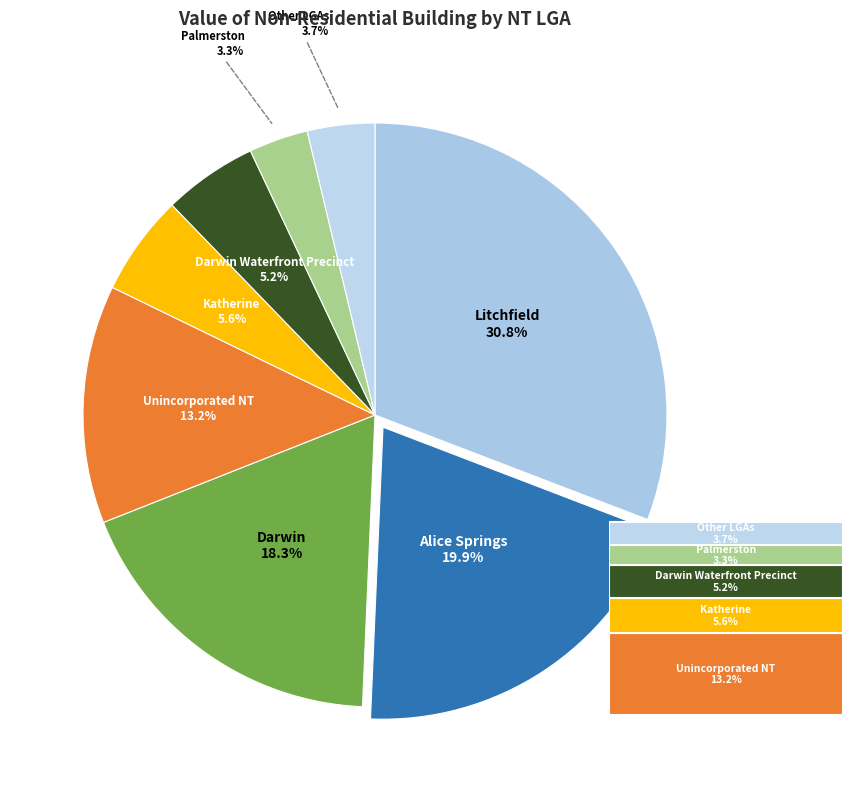

The Roper Gulf slice represents 0% of the pie. True or false?

True